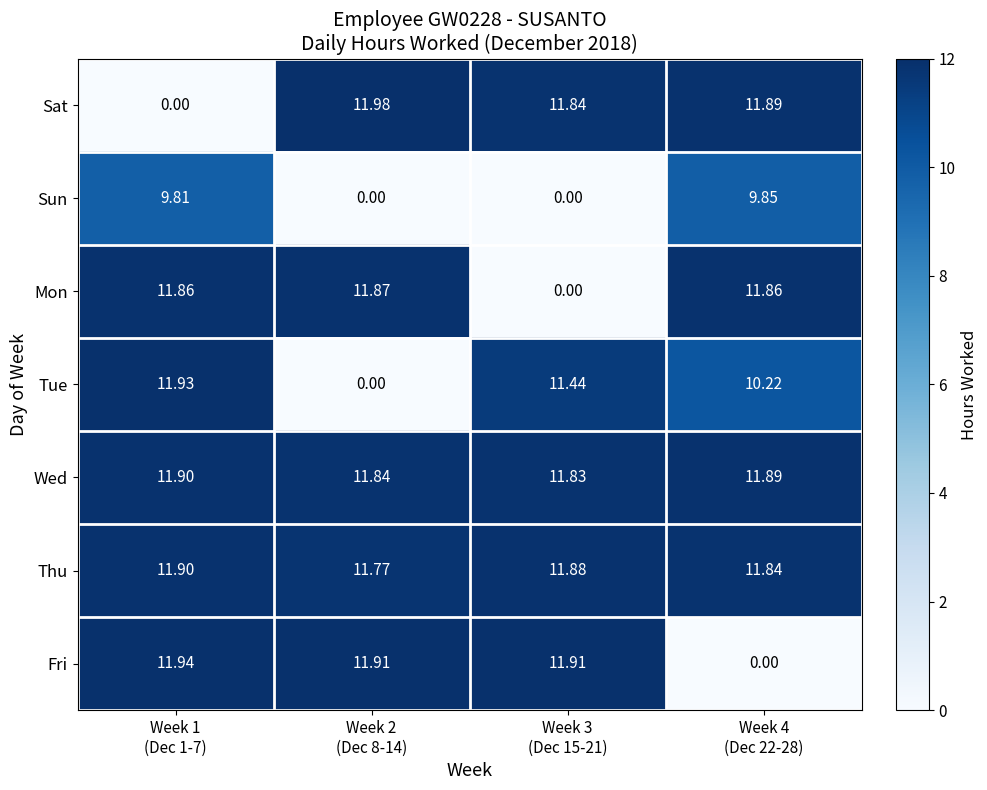

Which series has the largest range (max minus min)?

Sat